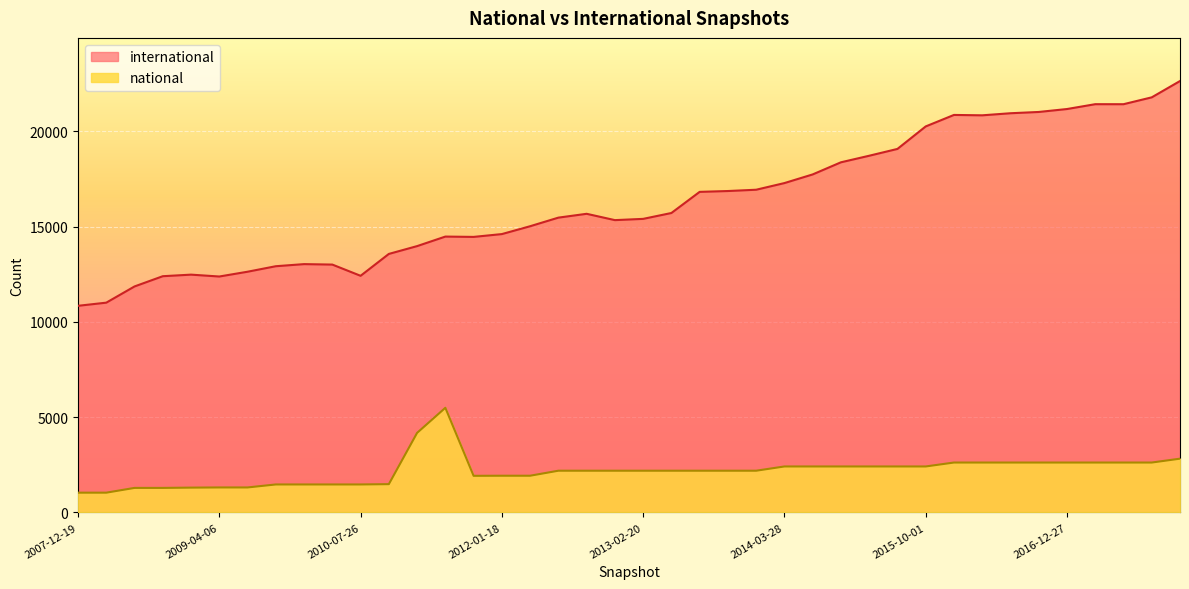

Reading left to right, list all the values displayed in this chart.

international: 2007-12-19=10841	2008-04-01=11006	2008-06-27=11857	2008-10-10=12394	2008-12-17=12476	2009-04-06=12378	2009-06-17=12629	2009-09-25=12918	2009-12-16=13028	2010-04-01=13004	2010-07-26=12415	2010-11-17=13563	2011-02-21=13973	2011-06-10=14473	2011-09-05=14456	2012-01-18=14604	2012-03-26=15016	2012-07-13=15467	2012-10-31=15668	2012-12-11=15336	2013-02-20=15402	2013-05-21=15710	2013-07-09=16819	2013-09-10=16863	2013-12-20=16931	2014-03-28=17280	2014-09-08=17734	2015-01-19=18370	2015-04-09=18714	2015-07-03=19072	2015-10-01=20252	2016-01-04=20855	2016-04-05=20835	2016-07-04=20944	2016-10-07=21011	2016-12-27=21165	2017-04-12=21419	2017-07-24=21418	2017-10-12=21778	2017-12-22=22634
national: 2007-12-19=1037	2008-04-01=1037	2008-06-27=1287	2008-10-10=1287	2008-12-17=1302	2009-04-06=1311	2009-06-17=1311	2009-09-25=1468	2009-12-16=1468	2010-04-01=1468	2010-07-26=1468	2010-11-17=1484	2011-02-21=4174	2011-06-10=5490	2011-09-05=1921	2012-01-18=1926	2012-03-26=1926	2012-07-13=2189	2012-10-31=2189	2012-12-11=2189	2013-02-20=2189	2013-05-21=2189	2013-07-09=2189	2013-09-10=2189	2013-12-20=2189	2014-03-28=2412	2014-09-08=2412	2015-01-19=2412	2015-04-09=2412	2015-07-03=2412	2015-10-01=2412	2016-01-04=2618	2016-04-05=2618	2016-07-04=2618	2016-10-07=2618	2016-12-27=2618	2017-04-12=2618	2017-07-24=2618	2017-10-12=2618	2017-12-22=2821